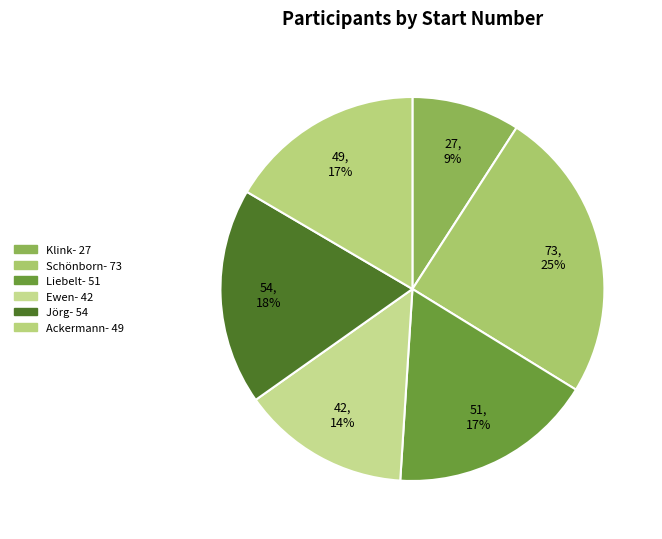

Is there any slice that represents more than half of the pie?

No